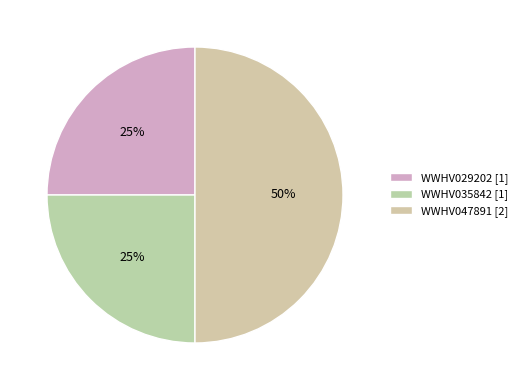

What percentage is the WWHV035842 slice, to the nearest percent?

25%